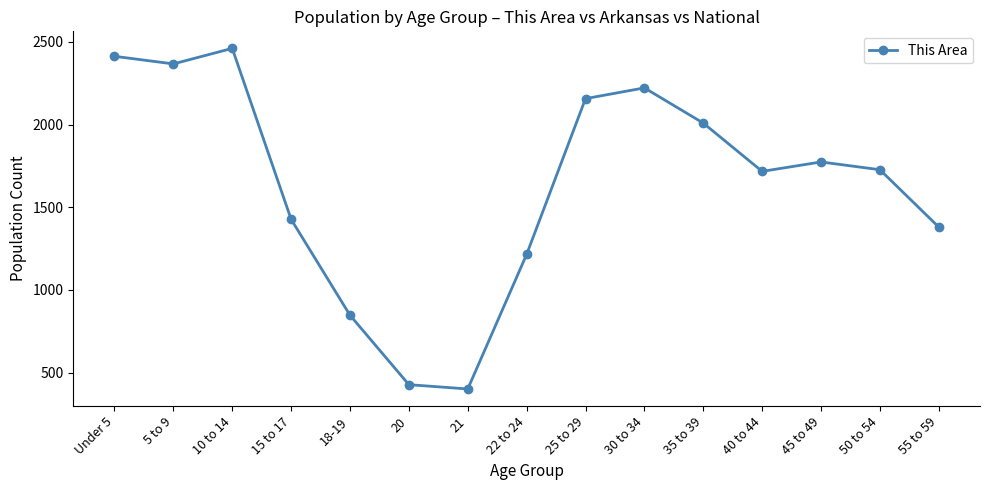

What is the change in value from Under 5 to 10 to 14?

+48